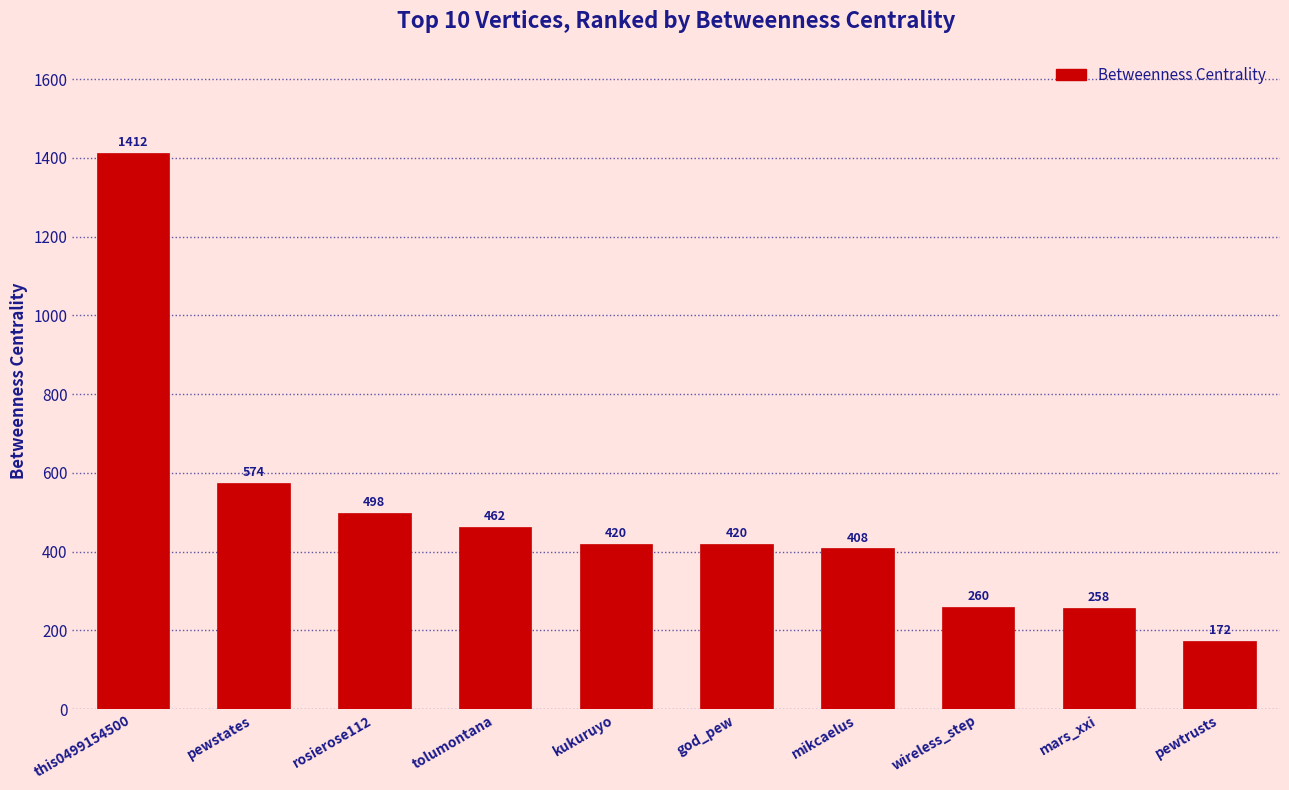

Read the value at god_pew, to the nearest 10.

420